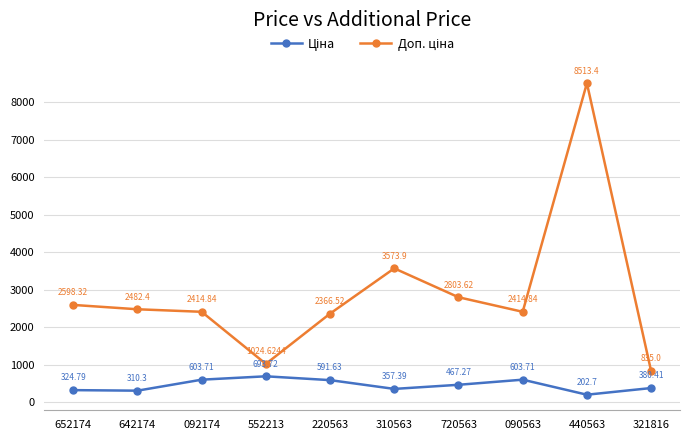

What is the total value across all series at 090563?

3018.6